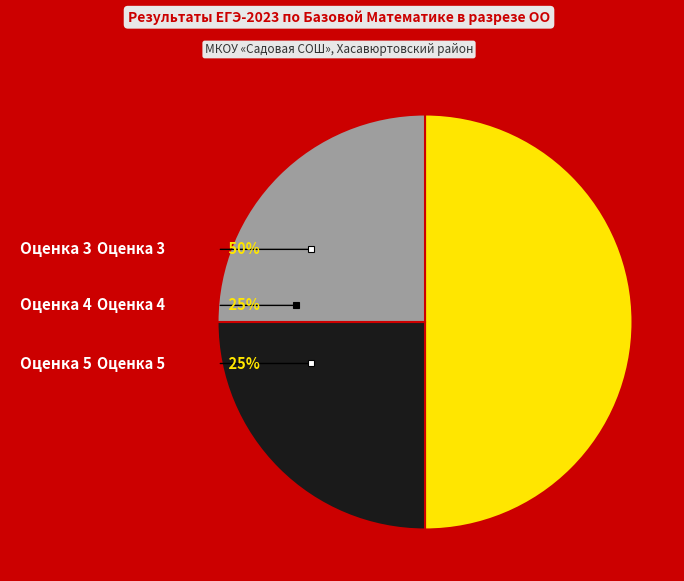

What is the largest slice in the pie chart?

3, чел.